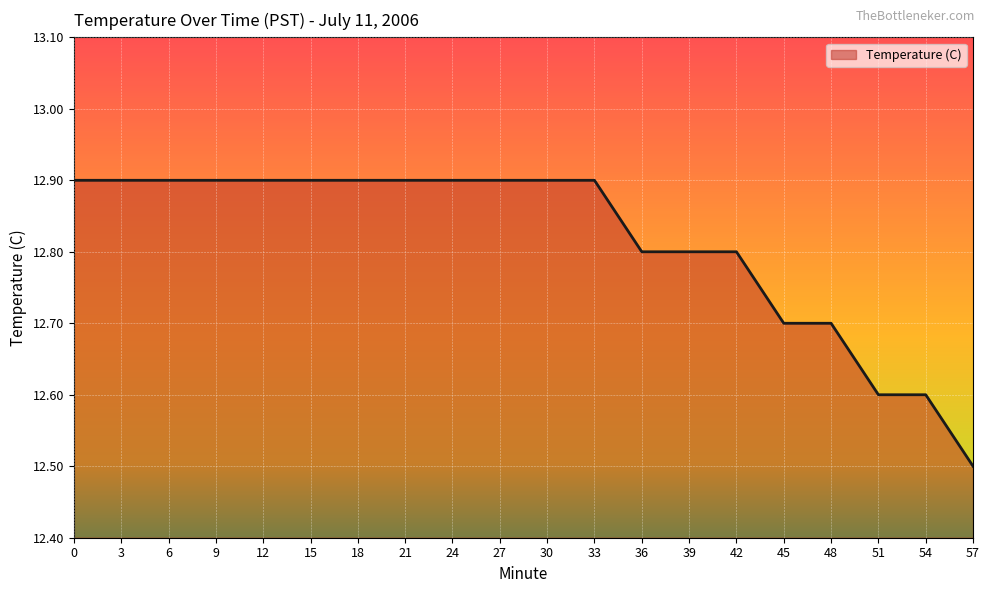

The chart shows a value of 12.9 at 27. True or false?

True